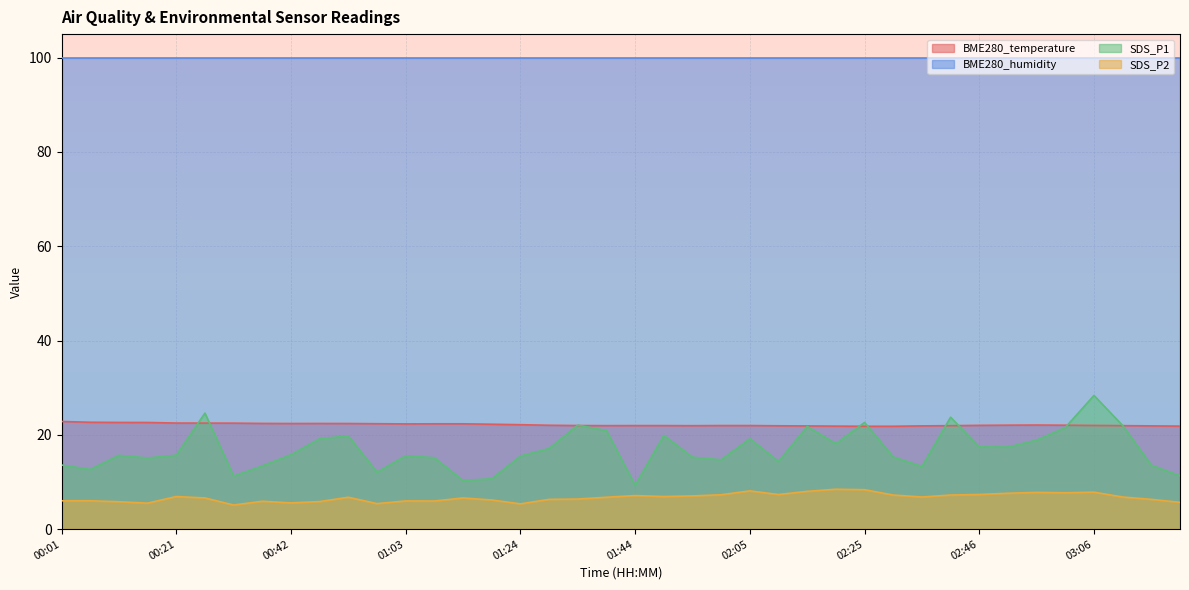

At which label does SDS_P1 first exceed 15?

00:11